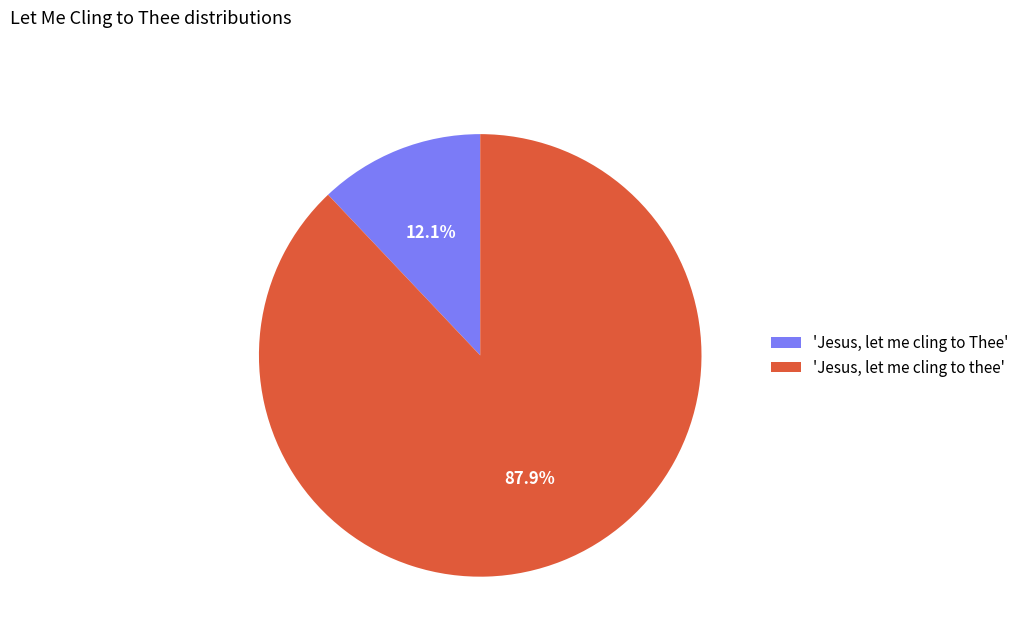

Which category has the biggest portion of the pie?

'Jesus, let me cling to thee'